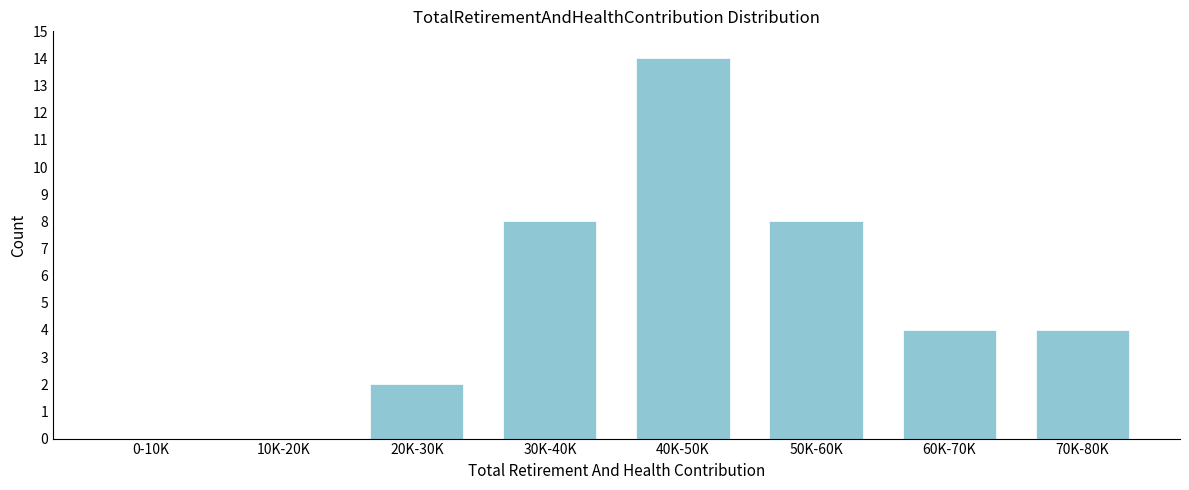

Reading left to right, transcribe all the data shown in this chart.

0-10K=0	10K-20K=0	20K-30K=2	30K-40K=8	40K-50K=14	50K-60K=8	60K-70K=4	70K-80K=4